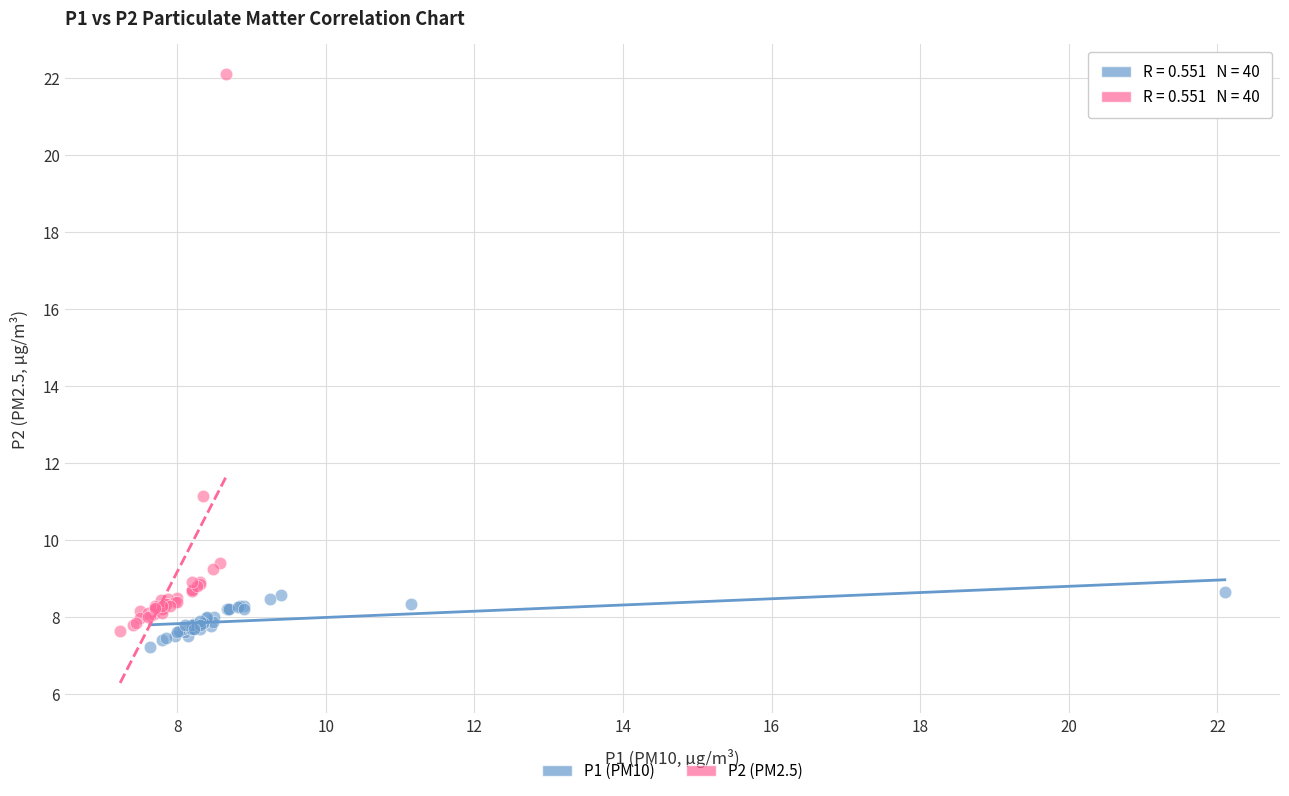

Which series has the widest spread of Y values?

P2 (PM2.5)